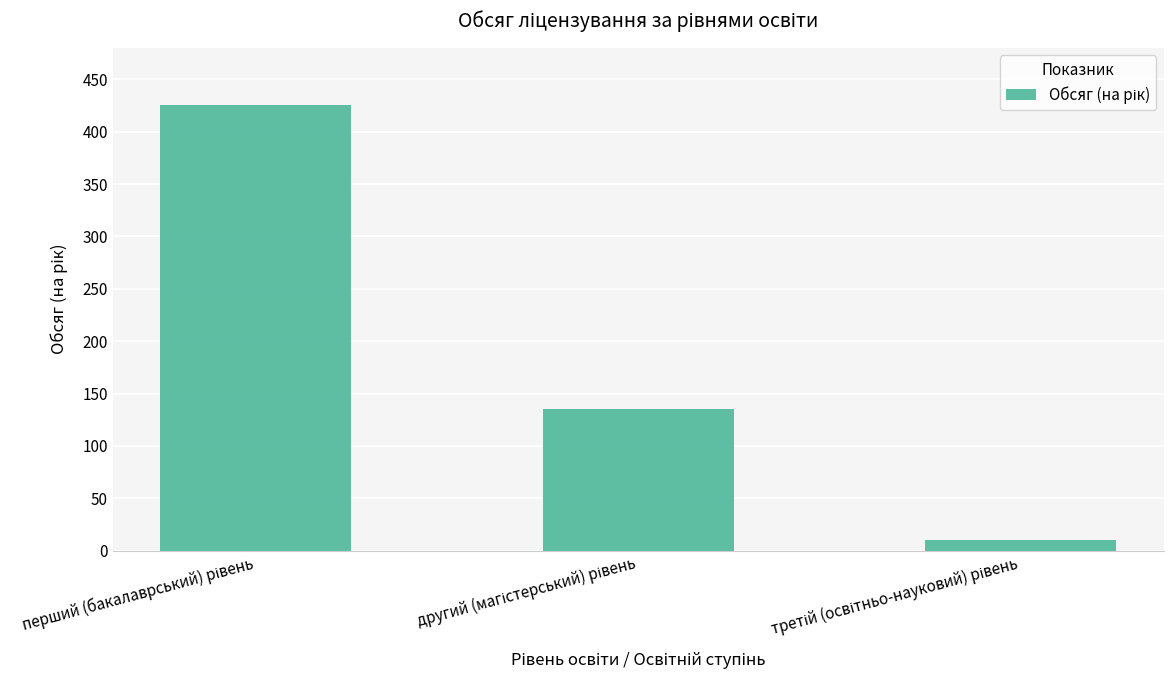

Count the number of data series in this chart.

1